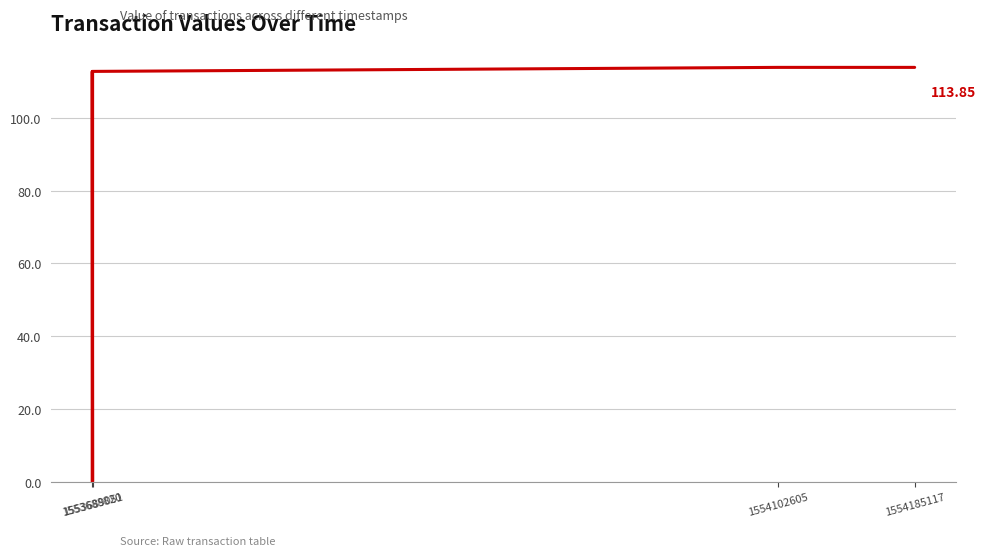

Does the chart display data point markers on the line(s)?

No